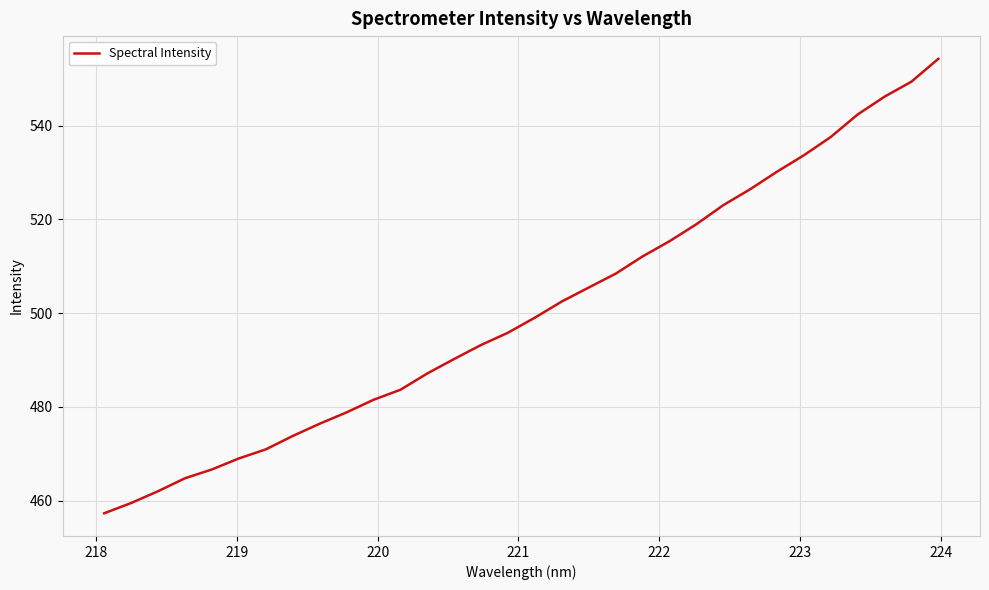

What is the difference between the maximum and minimum values?

97.0